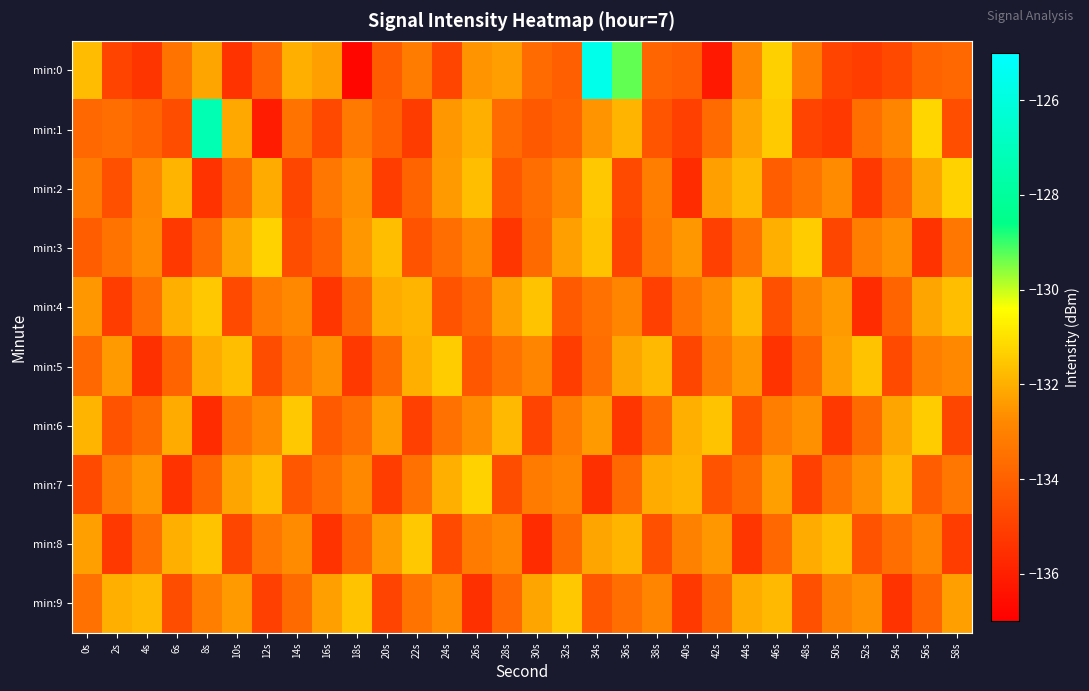

Reading left to right, transcribe all the data shown in this chart.

min:0: 0s=-131.7	2s=-134.9	4s=-135.3	6s=-133.4	8s=-132.2	10s=-135.4	12s=-133.9	14s=-132.0	16s=-132.3	18s=-136.8	20s=-134.1	22s=-133.1	24s=-134.8	26s=-132.5	28s=-132.4	30s=-133.7	32s=-134.0	34s=-125.6	36s=-129.3	38s=-133.8	40s=-134.1	42s=-136.2	44s=-132.8	46s=-131.3	48s=-133.1	50s=-134.9	52s=-135.1	54s=-134.7	56s=-133.9	58s=-133.8
min:1: 0s=-133.7	2s=-133.6	4s=-133.9	6s=-134.6	8s=-127.3	10s=-132.1	12s=-136.1	14s=-133.4	16s=-134.8	18s=-133.2	20s=-134.0	22s=-135.1	24s=-132.5	26s=-132.0	28s=-133.7	30s=-134.2	32s=-133.9	34s=-132.5	36s=-131.9	38s=-134.3	40s=-135.0	42s=-133.7	44s=-132.2	46s=-131.5	48s=-134.9	50s=-135.2	52s=-133.6	54s=-132.9	56s=-131.2	58s=-134.6
min:2: 0s=-133.2	2s=-134.5	4s=-132.8	6s=-131.9	8s=-135.4	10s=-133.7	12s=-132.1	14s=-134.8	16s=-133.3	18s=-132.6	20s=-135.1	22s=-133.9	24s=-132.4	26s=-131.7	28s=-134.3	30s=-133.6	32s=-132.9	34s=-131.5	36s=-134.7	38s=-133.1	40s=-135.6	42s=-132.3	44s=-131.8	46s=-134.1	48s=-133.4	50s=-132.7	52s=-135.2	54s=-133.8	56s=-132.2	58s=-131.3
min:3: 0s=-134.1	2s=-133.4	4s=-132.7	6s=-135.2	8s=-133.8	10s=-132.2	12s=-131.3	14s=-134.6	16s=-133.9	18s=-132.5	20s=-131.7	22s=-134.4	24s=-133.6	26s=-132.8	28s=-135.3	30s=-133.7	32s=-132.3	34s=-131.6	36s=-134.9	38s=-133.2	40s=-132.5	42s=-135.0	44s=-133.5	46s=-132.0	48s=-131.4	50s=-134.8	52s=-133.1	54s=-132.6	56s=-135.4	58s=-133.3
min:4: 0s=-132.5	2s=-135.1	4s=-133.6	6s=-132.0	8s=-131.5	10s=-134.7	12s=-133.2	14s=-132.8	16s=-135.3	18s=-133.7	20s=-132.1	22s=-131.9	24s=-134.4	26s=-133.8	28s=-132.3	30s=-131.6	32s=-134.2	34s=-133.5	36s=-132.9	38s=-135.0	40s=-133.4	42s=-132.7	44s=-131.8	46s=-134.5	48s=-133.0	50s=-132.4	52s=-135.6	54s=-133.9	56s=-132.2	58s=-131.7
min:5: 0s=-133.8	2s=-132.4	4s=-135.5	6s=-133.9	8s=-132.1	10s=-131.7	12s=-134.6	14s=-133.3	16s=-132.6	18s=-135.2	20s=-133.7	22s=-132.0	24s=-131.4	26s=-134.3	28s=-133.5	30s=-132.9	32s=-135.1	34s=-133.6	36s=-132.2	38s=-131.8	40s=-134.8	42s=-133.2	44s=-132.5	46s=-135.4	48s=-133.9	50s=-132.3	52s=-131.6	54s=-134.7	56s=-133.1	58s=-132.8
min:6: 0s=-131.9	2s=-134.4	4s=-133.7	6s=-132.1	8s=-135.6	10s=-133.4	12s=-132.8	14s=-131.5	16s=-134.2	18s=-133.6	20s=-132.3	22s=-135.0	24s=-133.5	26s=-132.7	28s=-131.8	30s=-134.9	32s=-133.2	34s=-132.4	36s=-135.3	38s=-133.8	40s=-132.0	42s=-131.6	44s=-134.5	46s=-133.1	48s=-132.6	50s=-135.2	52s=-133.7	54s=-132.2	56s=-131.4	58s=-134.8
min:7: 0s=-134.7	2s=-133.1	4s=-132.5	6s=-135.4	8s=-133.9	10s=-132.2	12s=-131.7	14s=-134.3	16s=-133.6	18s=-132.8	20s=-135.1	22s=-133.5	24s=-132.0	26s=-131.3	28s=-134.6	30s=-133.2	32s=-132.9	34s=-135.5	36s=-133.8	38s=-132.1	40s=-131.9	42s=-134.4	44s=-133.7	46s=-132.3	48s=-135.0	50s=-133.4	52s=-132.6	54s=-131.8	56s=-134.1	58s=-133.3
min:8: 0s=-132.3	2s=-135.2	4s=-133.6	6s=-132.0	8s=-131.6	10s=-134.8	12s=-133.3	14s=-132.7	16s=-135.4	18s=-133.9	20s=-132.4	22s=-131.5	24s=-134.7	26s=-133.2	28s=-132.8	30s=-135.6	32s=-133.7	34s=-132.2	36s=-131.9	38s=-134.5	40s=-133.0	42s=-132.5	44s=-135.3	46s=-133.8	48s=-132.1	50s=-131.7	52s=-134.4	54s=-133.6	56s=-132.9	58s=-135.1
min:9: 0s=-133.5	2s=-132.0	4s=-131.8	6s=-134.6	8s=-133.1	10s=-132.4	12s=-135.0	14s=-133.7	16s=-132.3	18s=-131.6	20s=-134.9	22s=-133.4	24s=-132.7	26s=-135.5	28s=-133.8	30s=-132.2	32s=-131.5	34s=-134.3	36s=-133.6	38s=-132.9	40s=-135.2	42s=-133.7	44s=-132.1	46s=-131.8	48s=-134.5	50s=-133.0	52s=-132.6	54s=-135.4	56s=-133.9	58s=-132.3